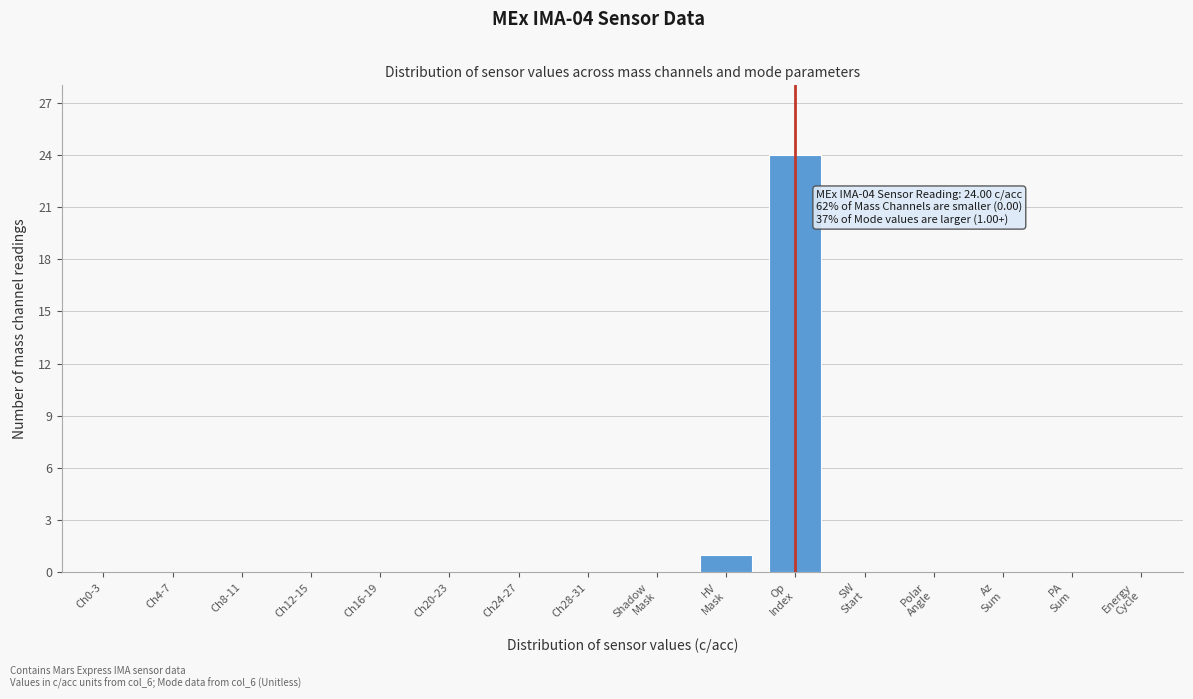

The chart shows a value of 12 at Ch8-11. True or false?

False